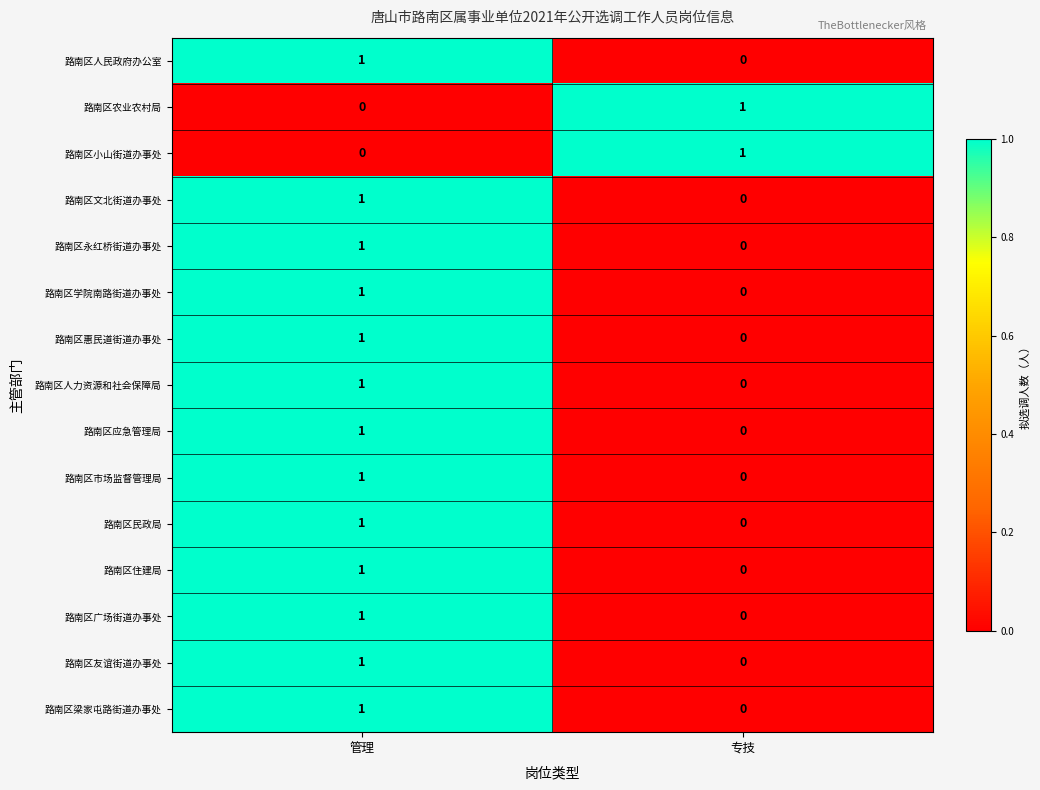

Which category has the highest value in the 路南区市场监督管理局 series?

管理